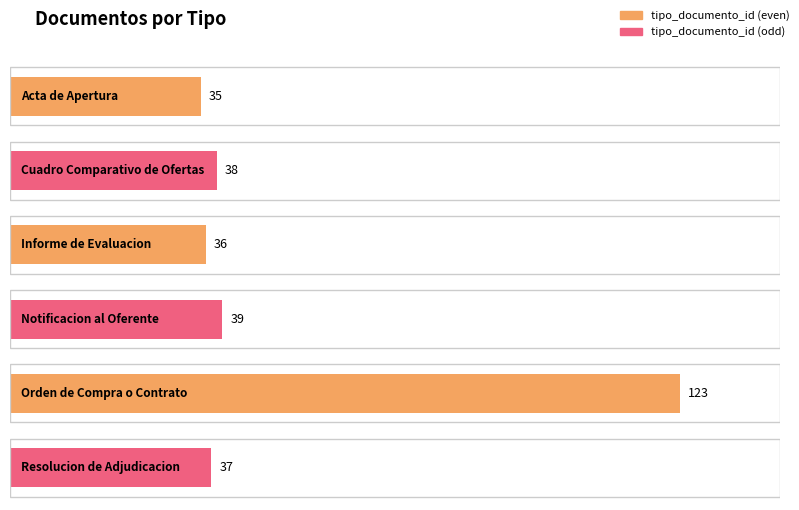

Which has a higher value, Orden de Compra o Contrato or Resolucion de Adjudicacion?

Orden de Compra o Contrato